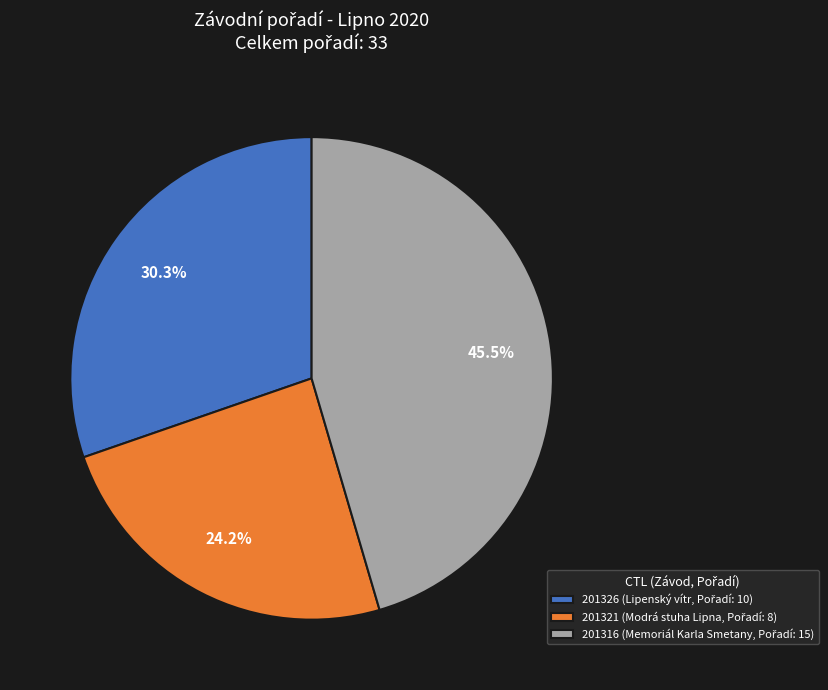

Rank the categories by value from highest to lowest.

201316, 201326, 201321